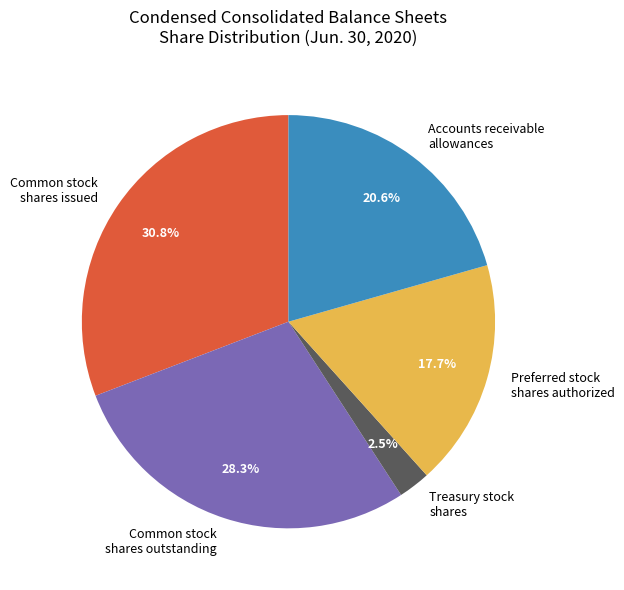

Combined, what portion of the pie is Accounts receivable allowances and Treasury stock shares?

23.1%